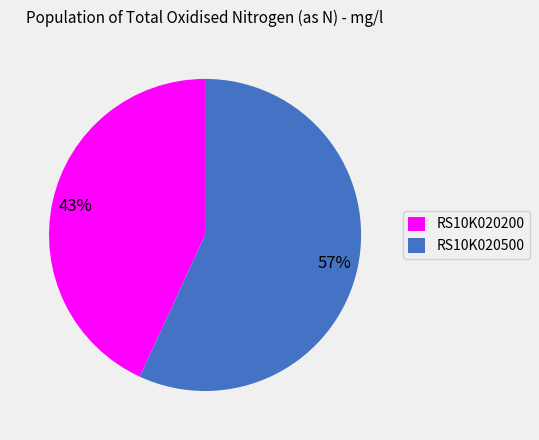

Count the number of slices in the pie.

2